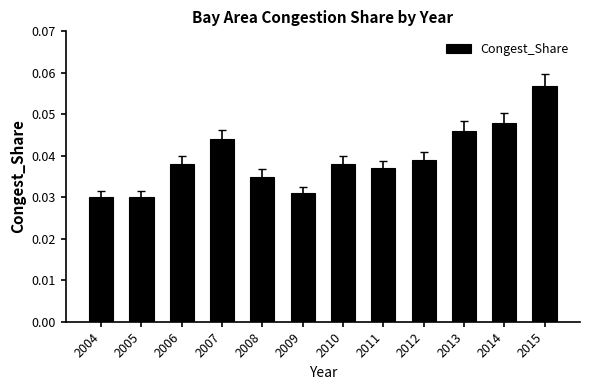

Count the values in the range 0 to 1.

12